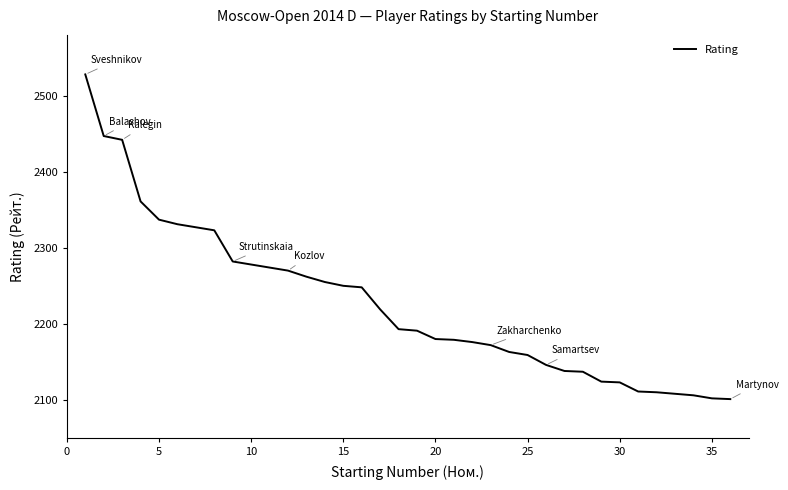

What is the difference between the maximum and minimum values?

427